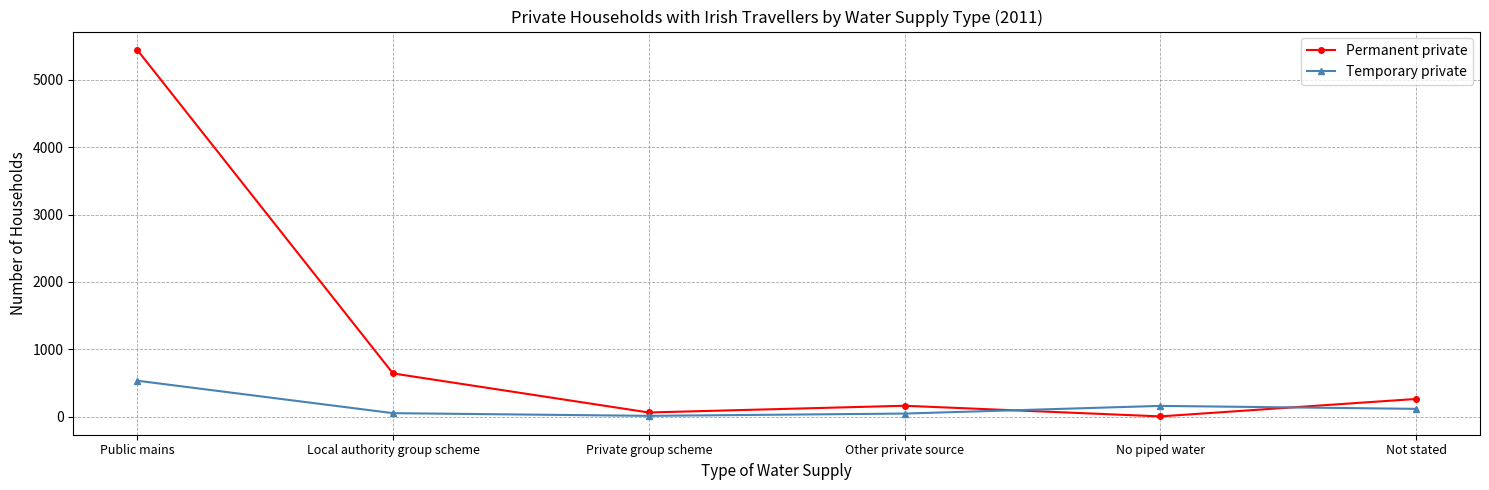

How many series are shown in this chart?

2